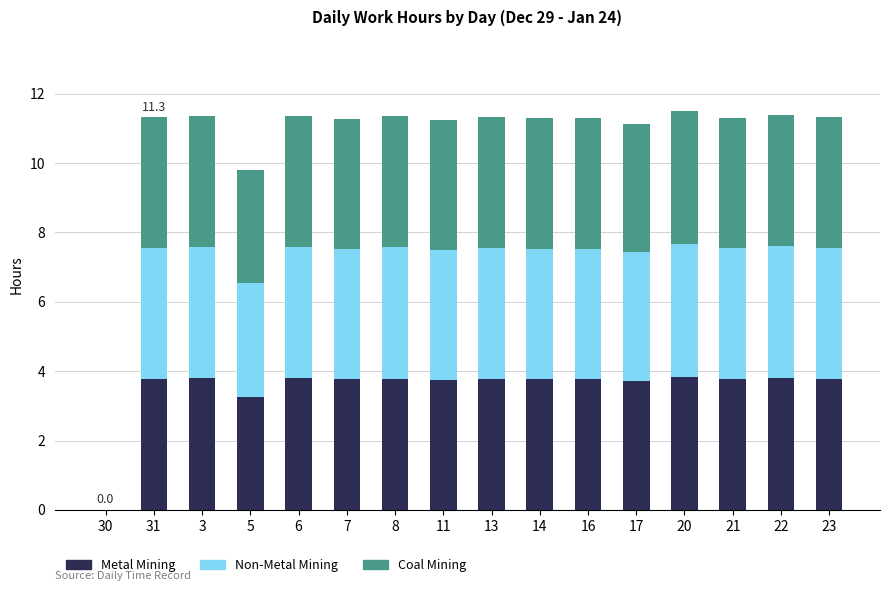

What is the highest value of the Metal Mining series?

3.8